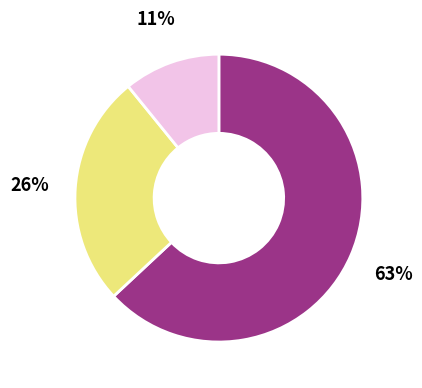

Which slice represents more than half of the pie?

Оплата праці